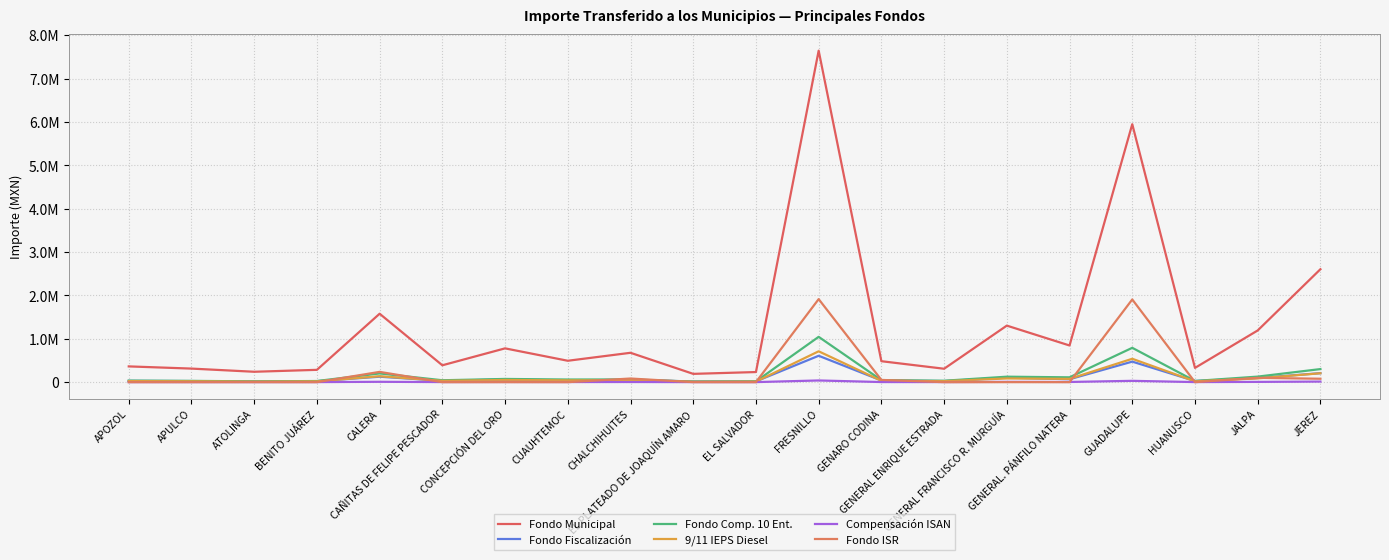

Does the chart display data point markers on the line(s)?

No